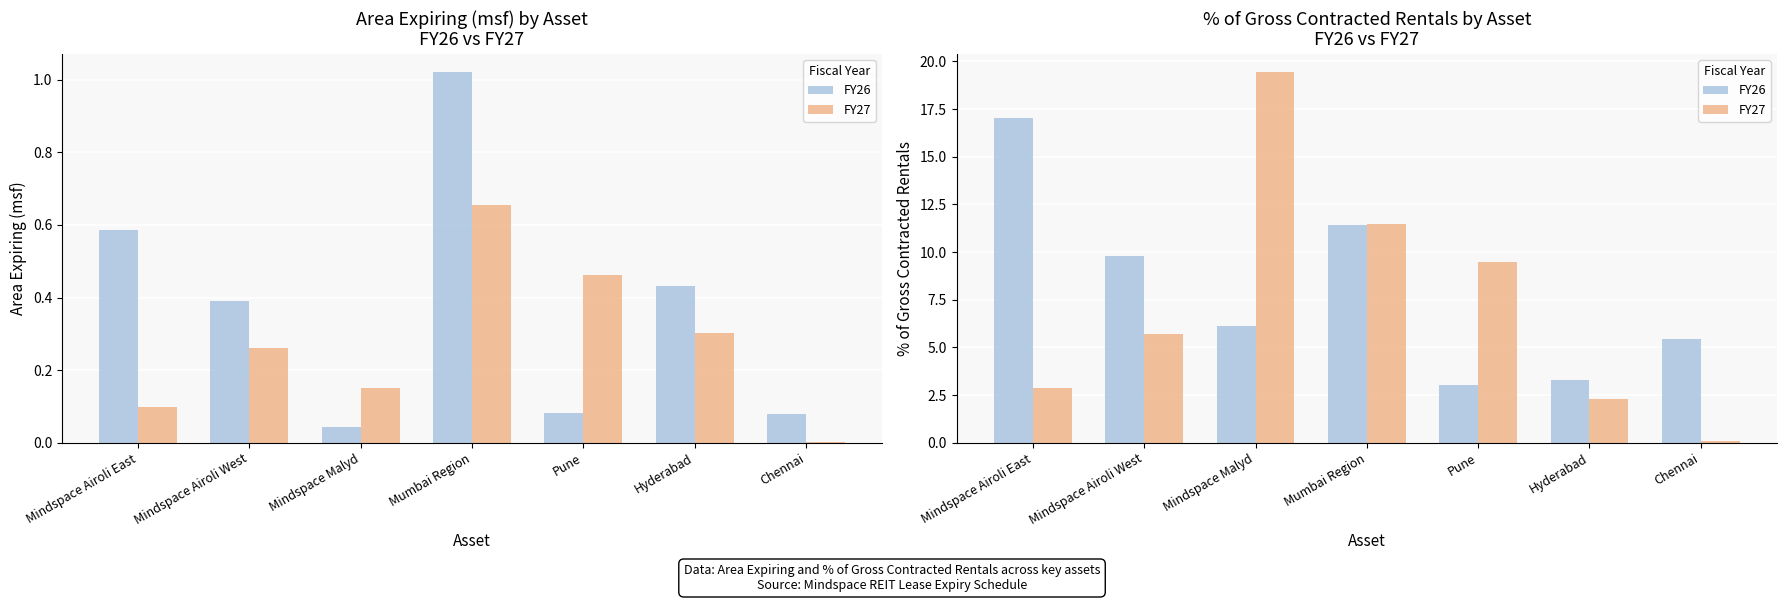

How many data points in FY26 are above 6?

4